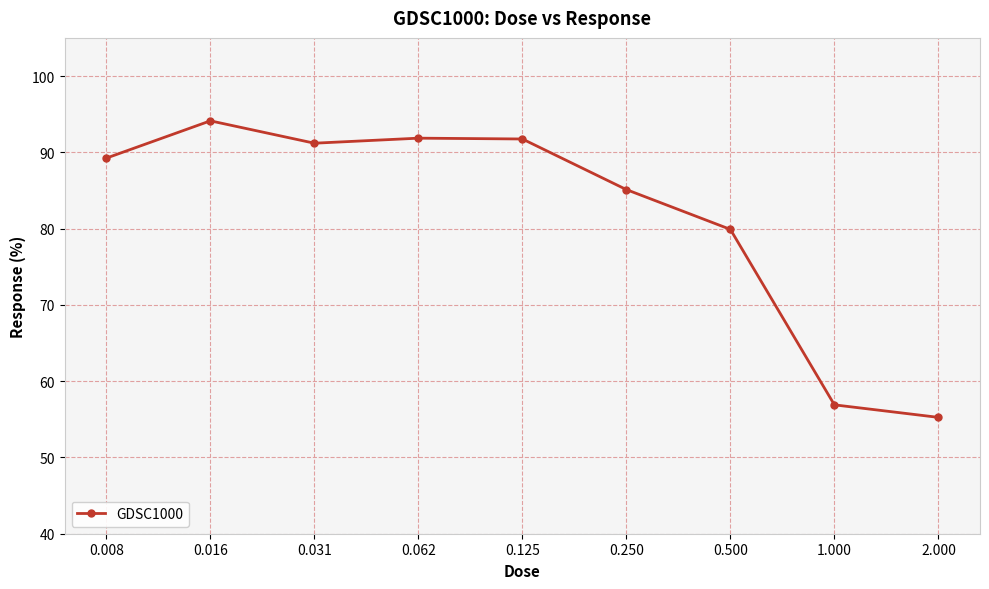

What is the value of the 1st point from the left?

89.2